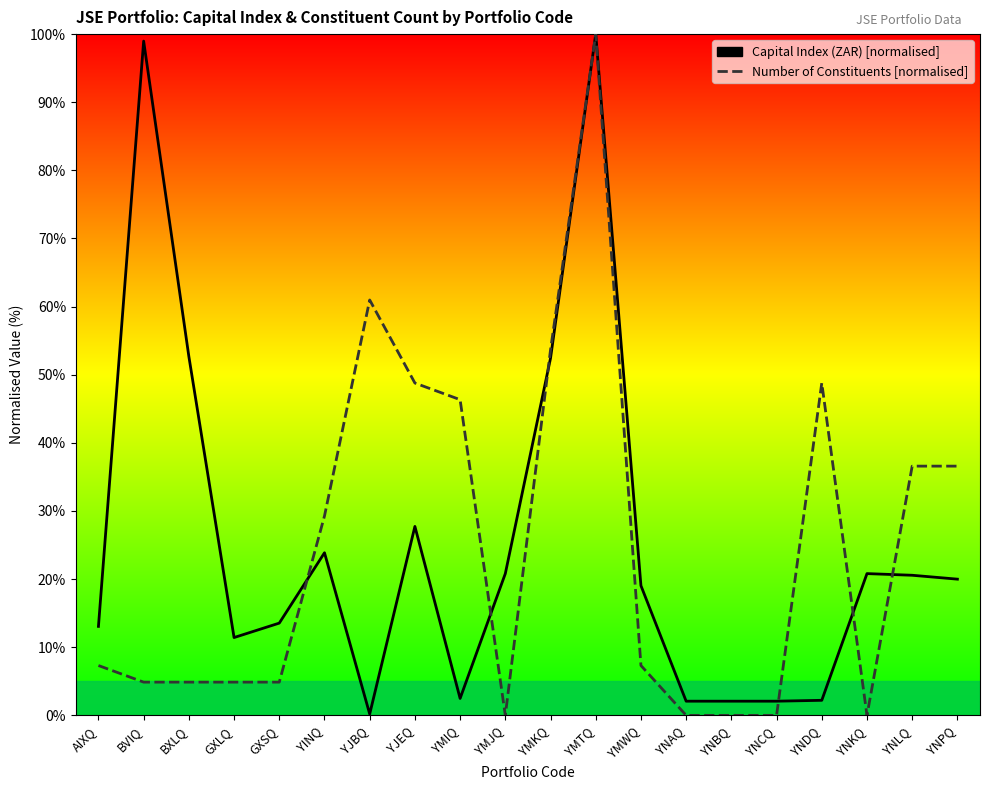

Where is Capital Index (ZAR) nearest to the value 50?

YMKQ